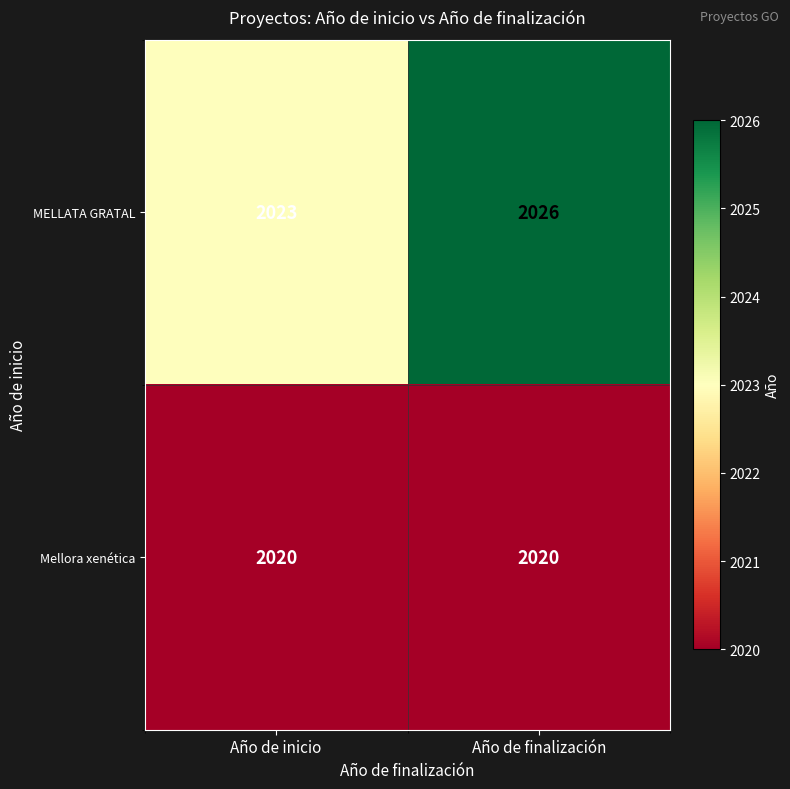

At which category does the chart reach its peak across all series?

Año de finalización